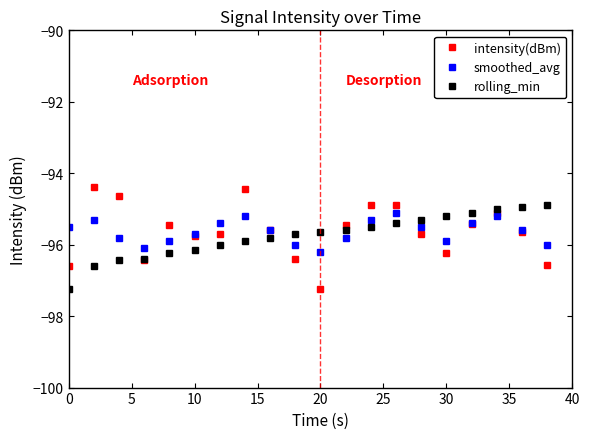

What is the maximum value for smoothed_avg?

-95.1